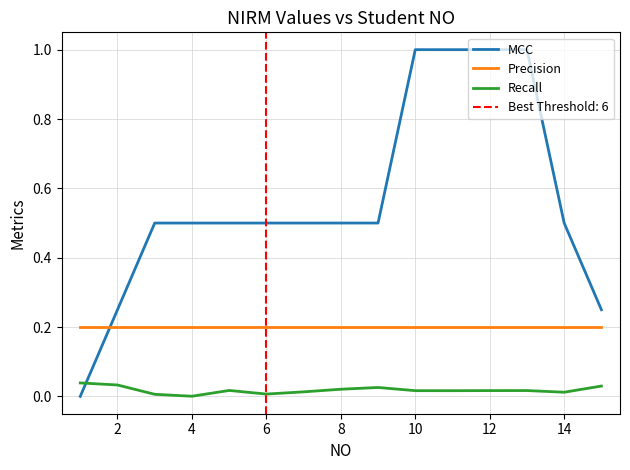

Which series has the widest spread of values?

MCC